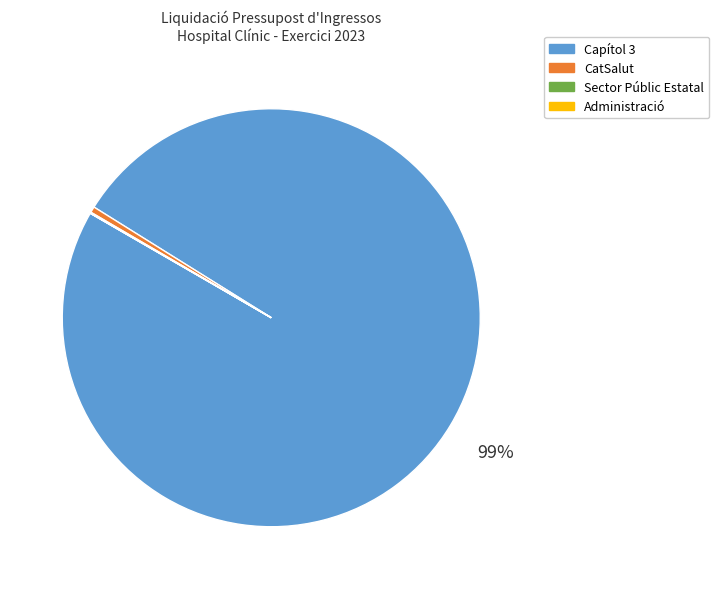

Does any single category account for the majority?

Yes